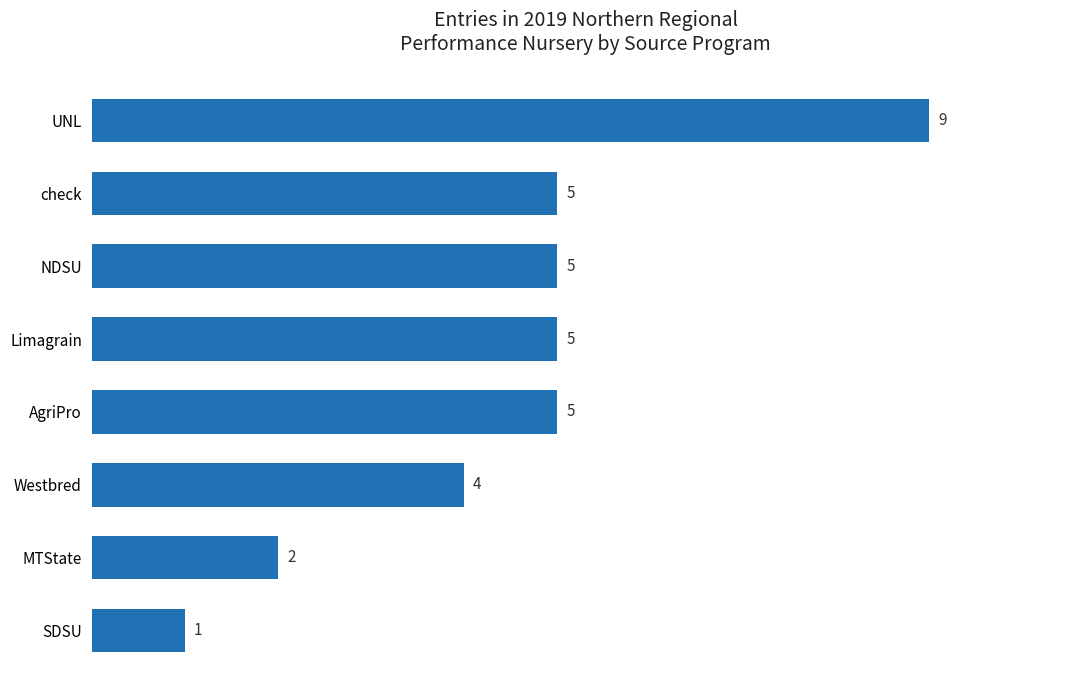

How many bars are there in total?

8